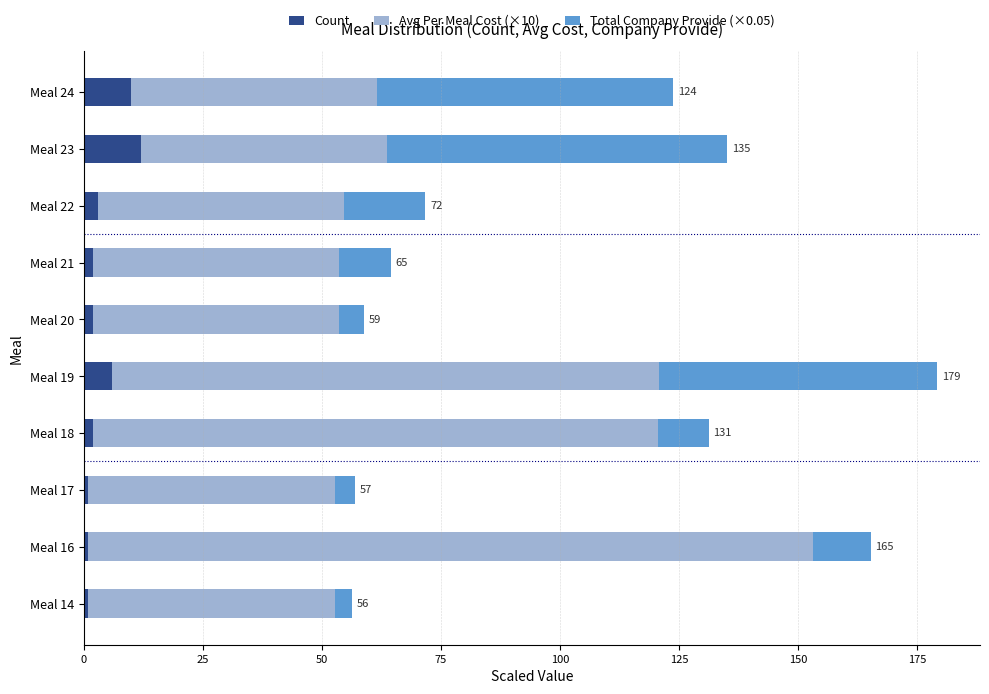

The Count series shows 3.0 at Meal 22. True or false?

True